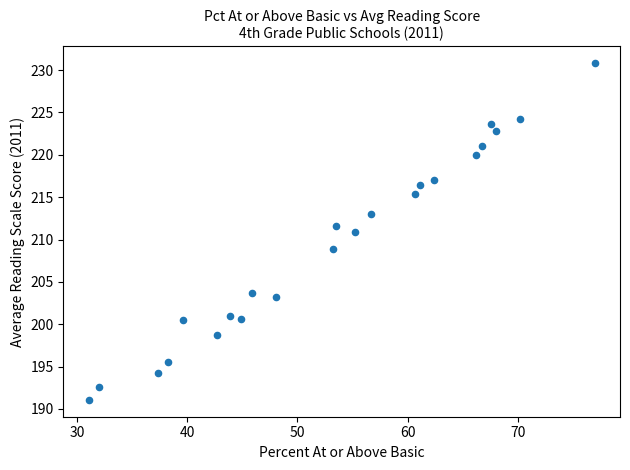

What is the range of Y values (max minus min)?

39.8